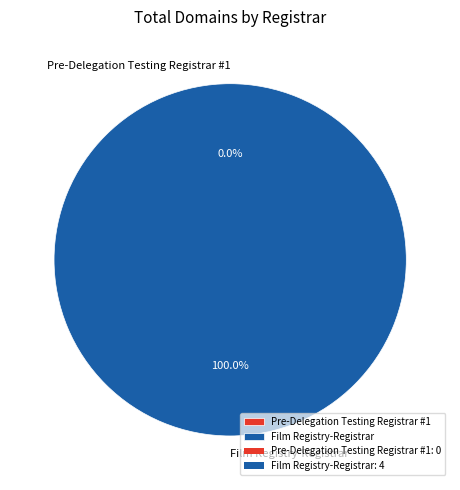

To the nearest percent, what percentage of the pie is Film Registry-Registrar?

100%